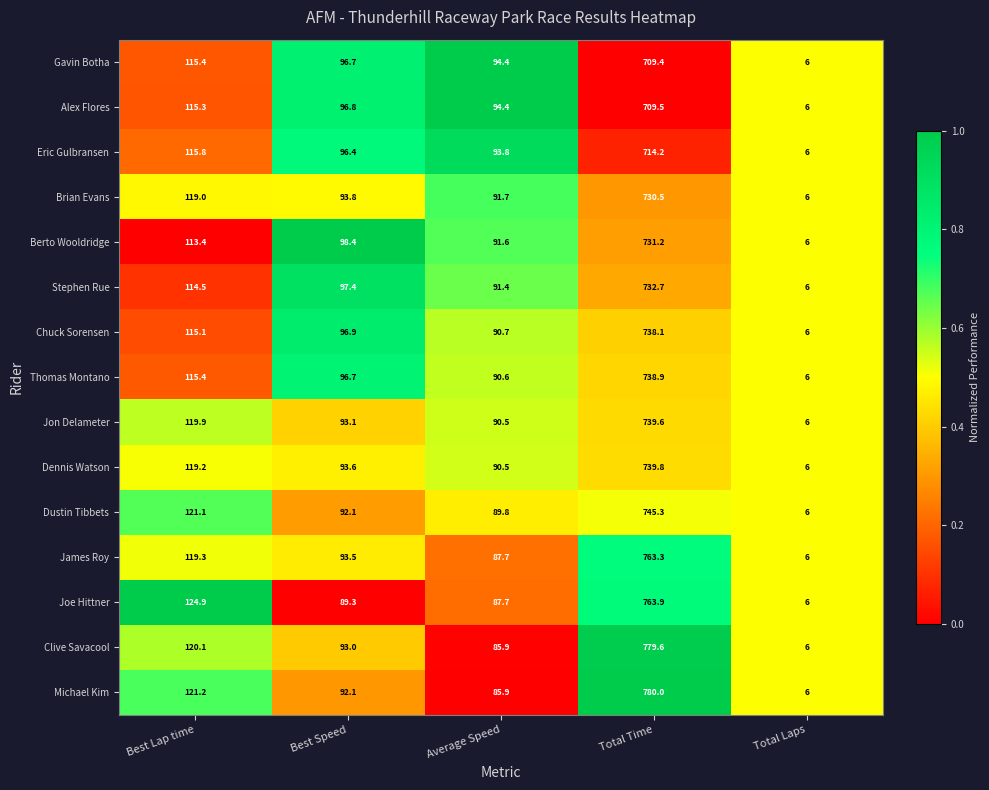

What is the difference between the maximum and second lowest values in the Alex Flores series?

615.1